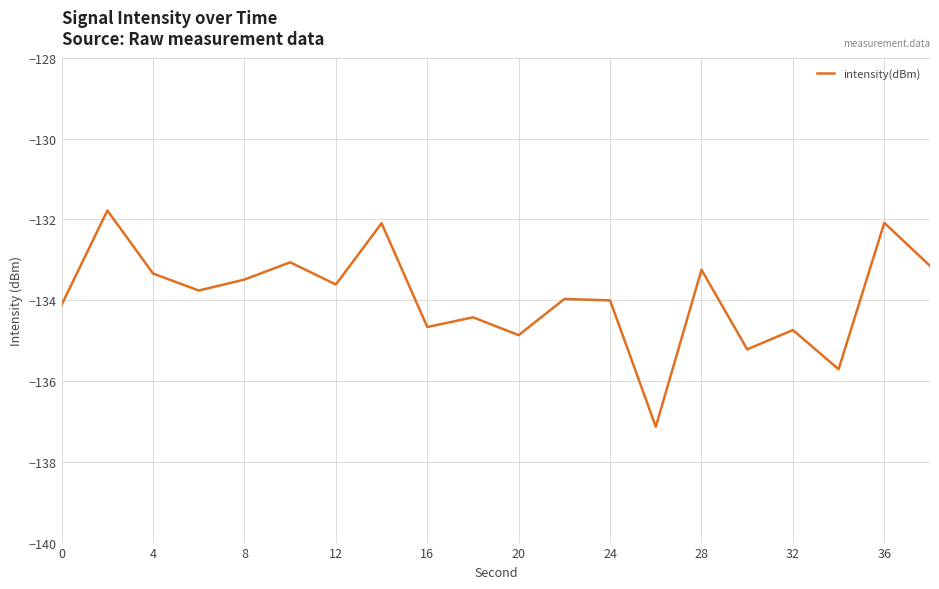

What is the minimum value shown in the chart?

-137.1